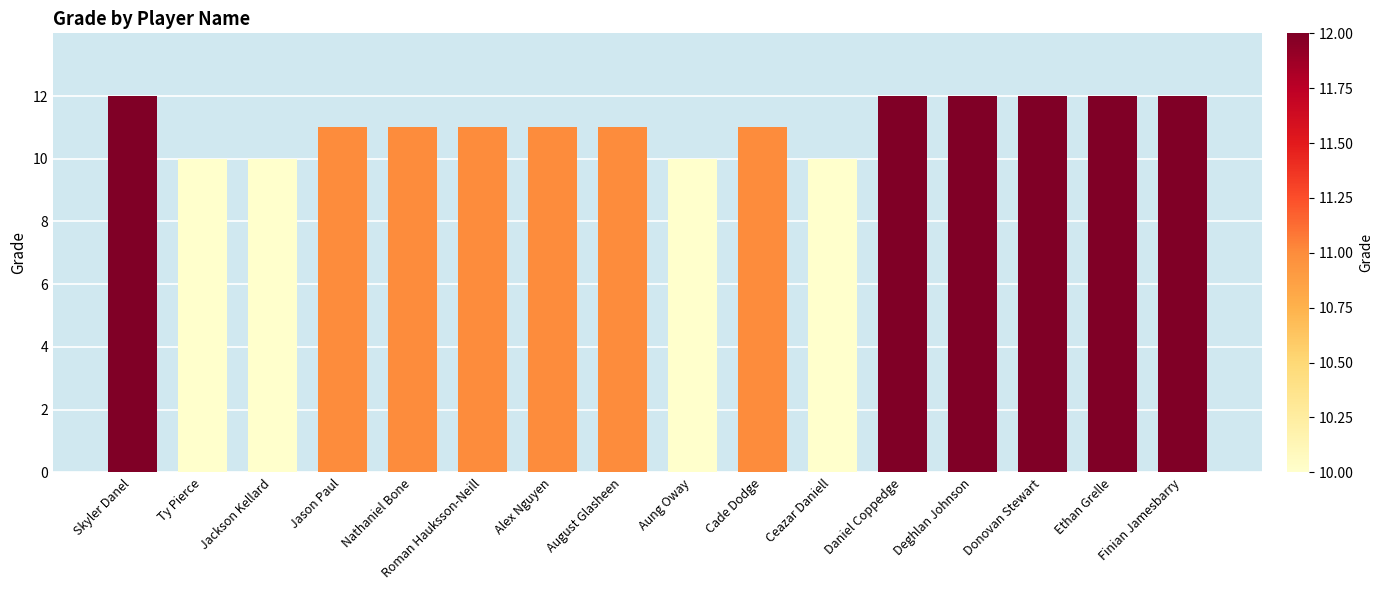

How many bars are there in total?

16